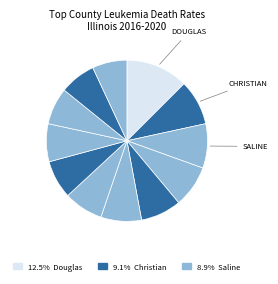

Is there a majority slice in this chart?

No